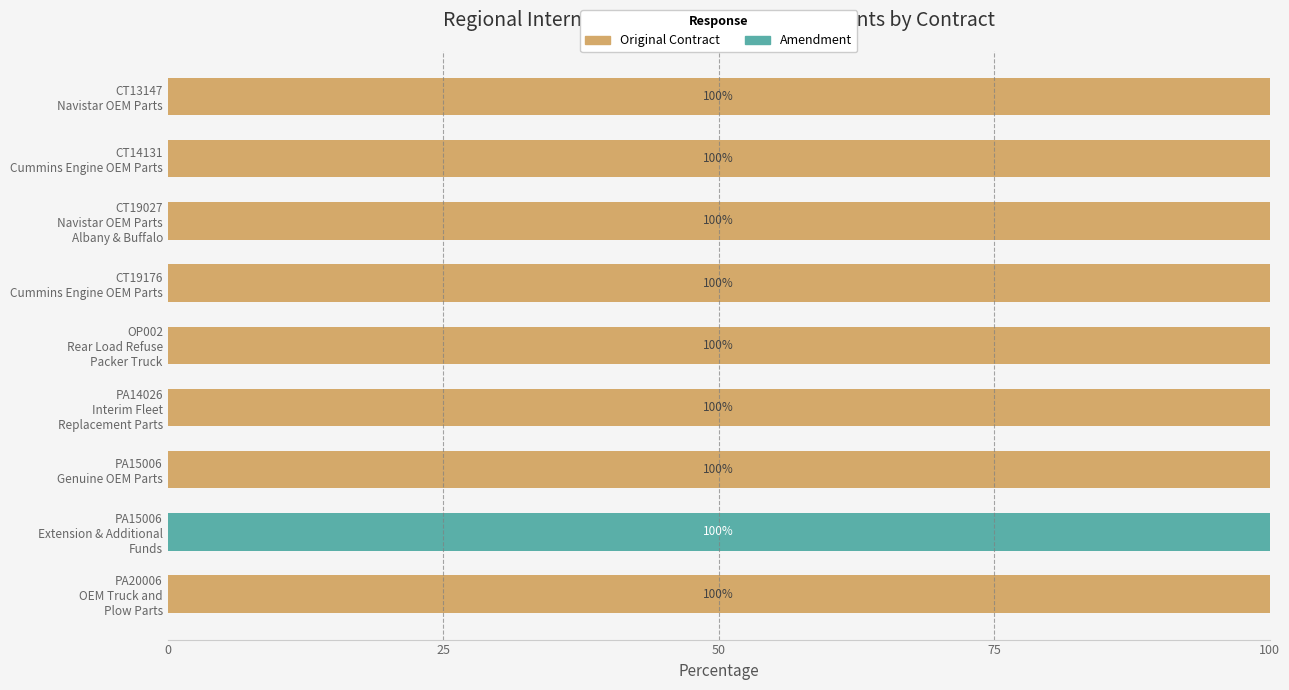

What is the sum of all Original Contract values?

800